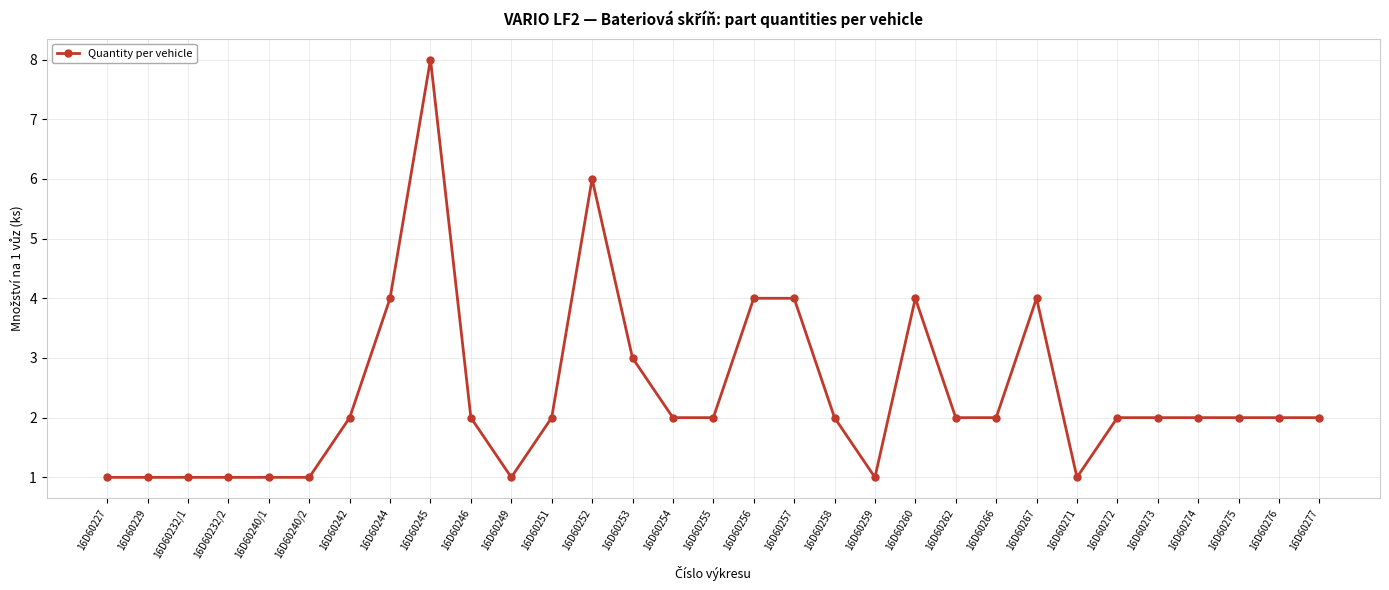

How many values are between 1 and 3?

24